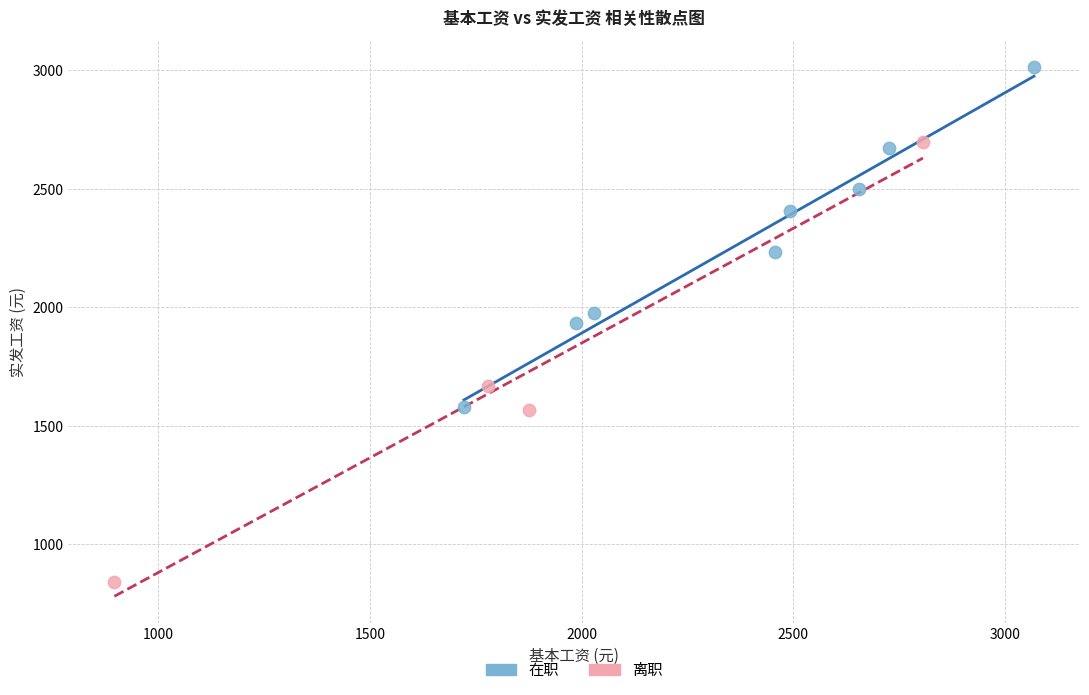

Which series contains the highest Y value?

在职